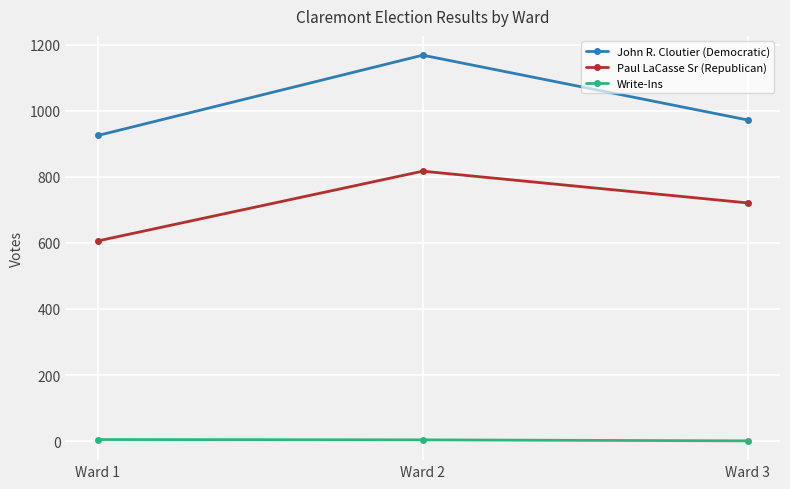

At which label does Paul LaCasse Sr (Republican) first exceed 721?

Ward 2